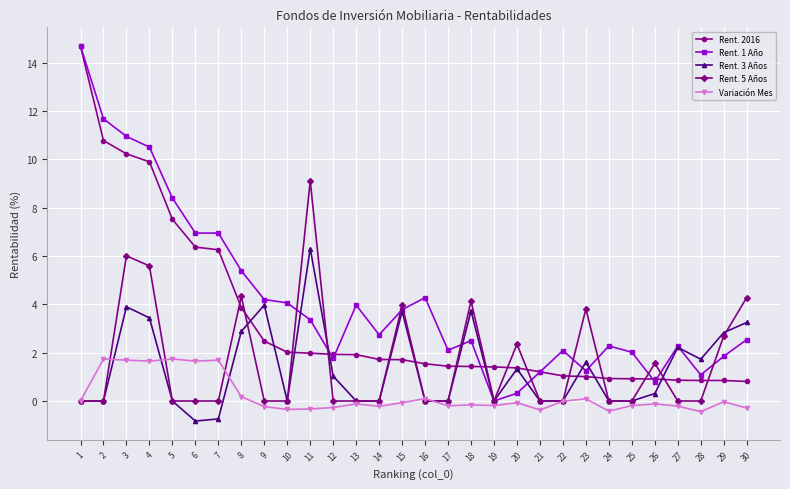

The value of Rent. 5 Años at 20 is 3.7. True or false?

False